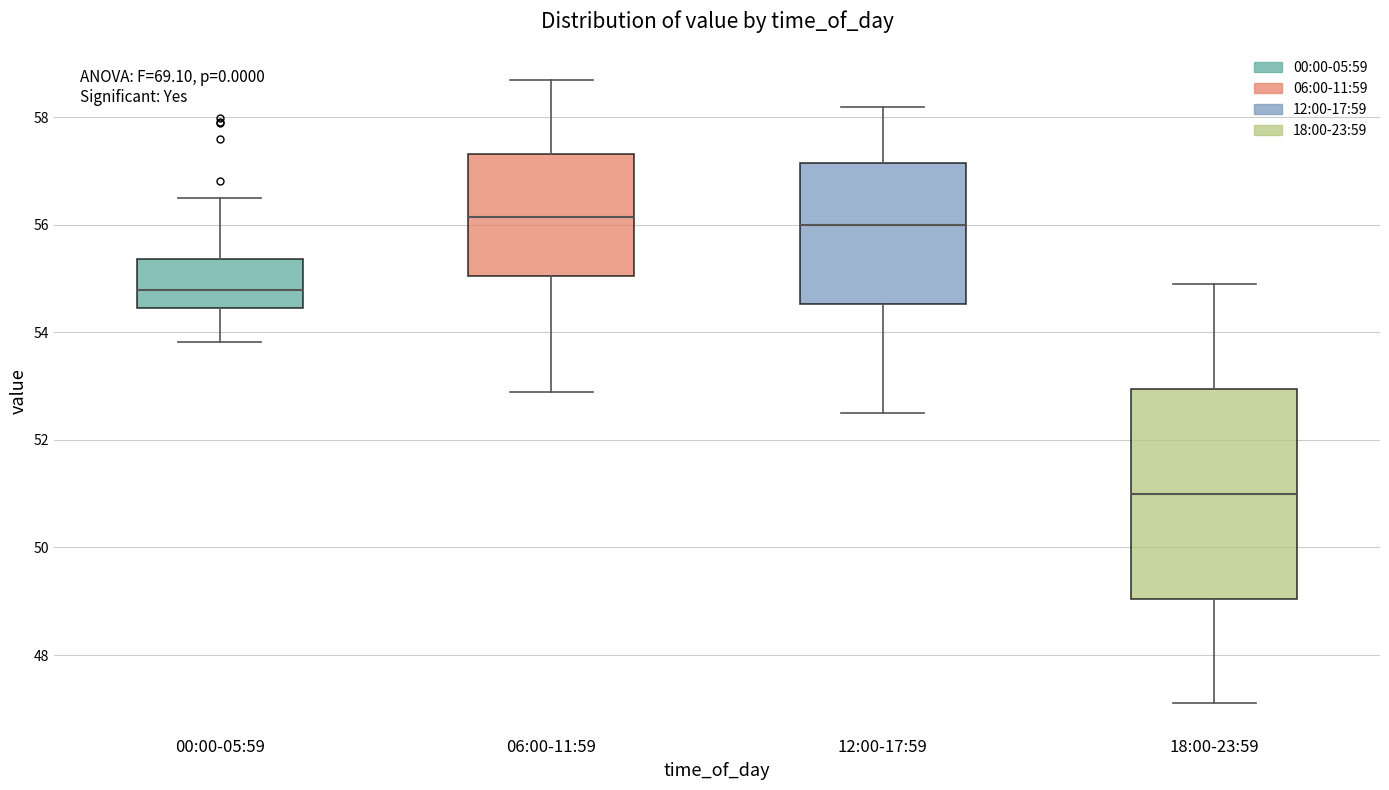

Reading left to right, read every box against the y-axis: the position of its median line, the range the box covers, and the ends of its whiskers. The values are not printed on the chart, so give them approximately, as read against the axis.

00:00-05:59: median 54.8, box 54.4 to 55.4, whiskers 53.8 to 56.4
06:00-11:59: median 56.2, box 55.0 to 57.4, whiskers 53.0 to 58.8
12:00-17:59: median 56.0, box 54.6 to 57.2, whiskers 52.6 to 58.2
18:00-23:59: median 51.0, box 49.0 to 53.0, whiskers 47.2 to 55.0